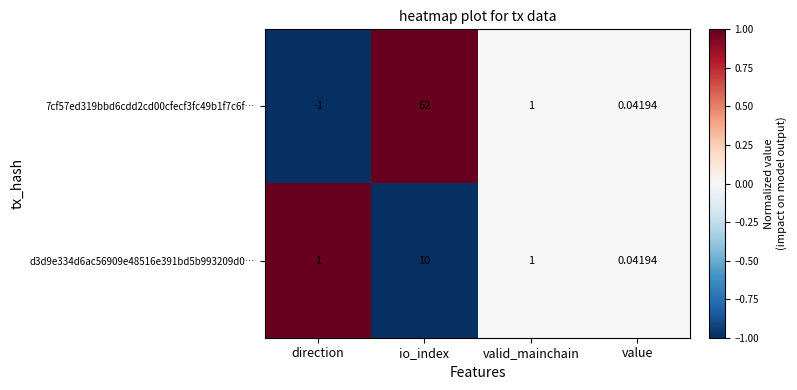

Rank the categories by 7cf57ed319bbd6cdd2cd00cfecf3fc49b1f7c6f… value from lowest to highest.

direction, value, valid_mainchain, io_index